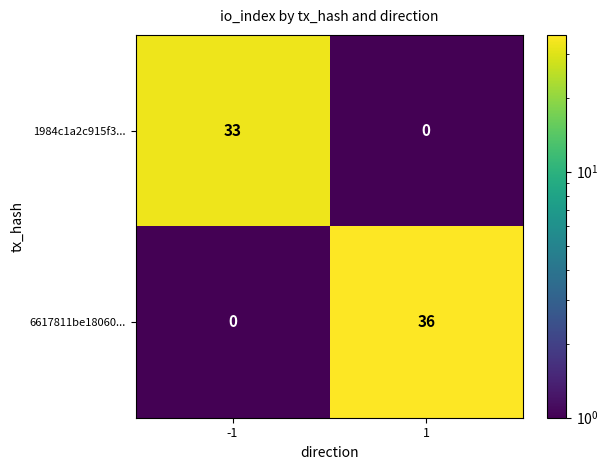

Rank the series by their maximum value, from highest to lowest.

6617811be18060..., 1984c1a2c915f3...